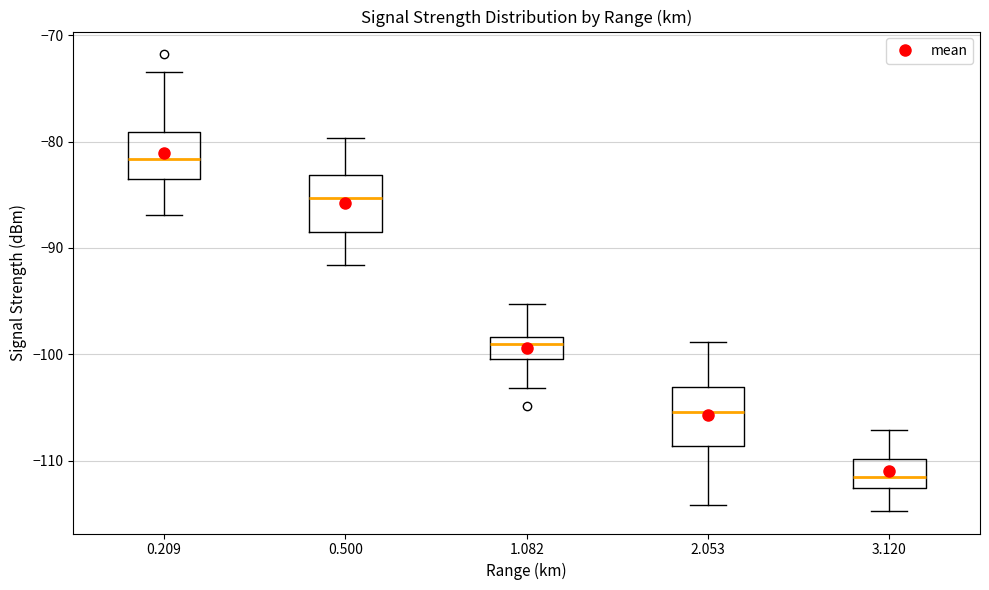

Where does the median line of the box at x = 0.500 sit on the y-axis? The values are not printed on the chart, so give them approximately, as read against the axis.

-85